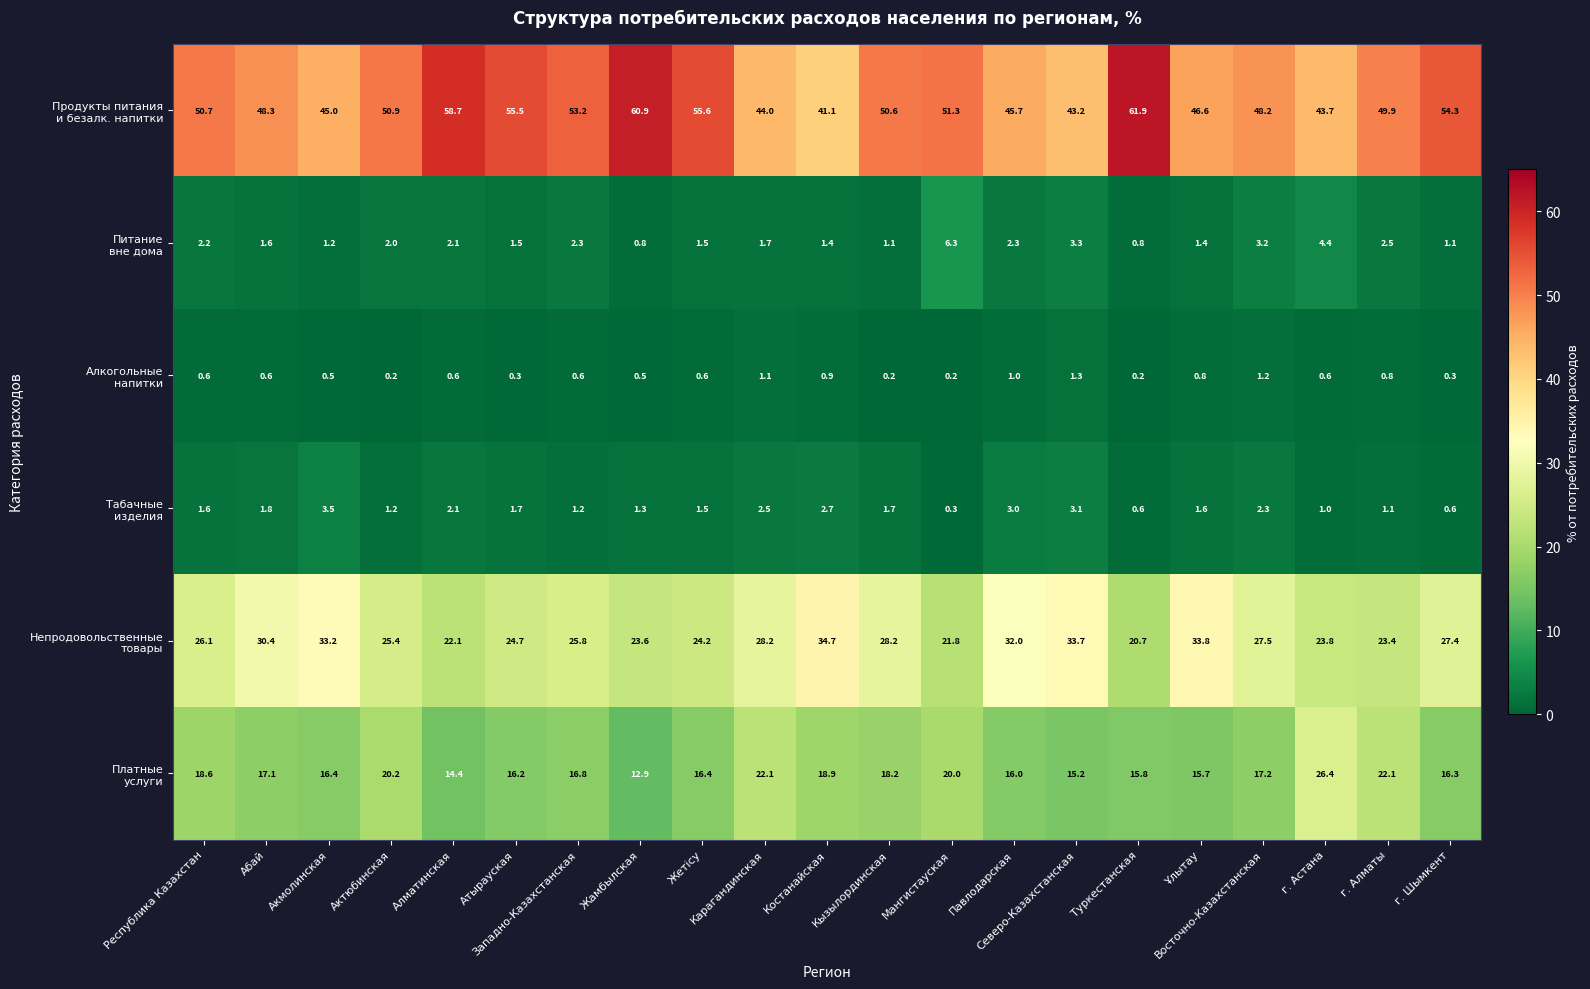

At how many categories does at least one series exceed 16?

21